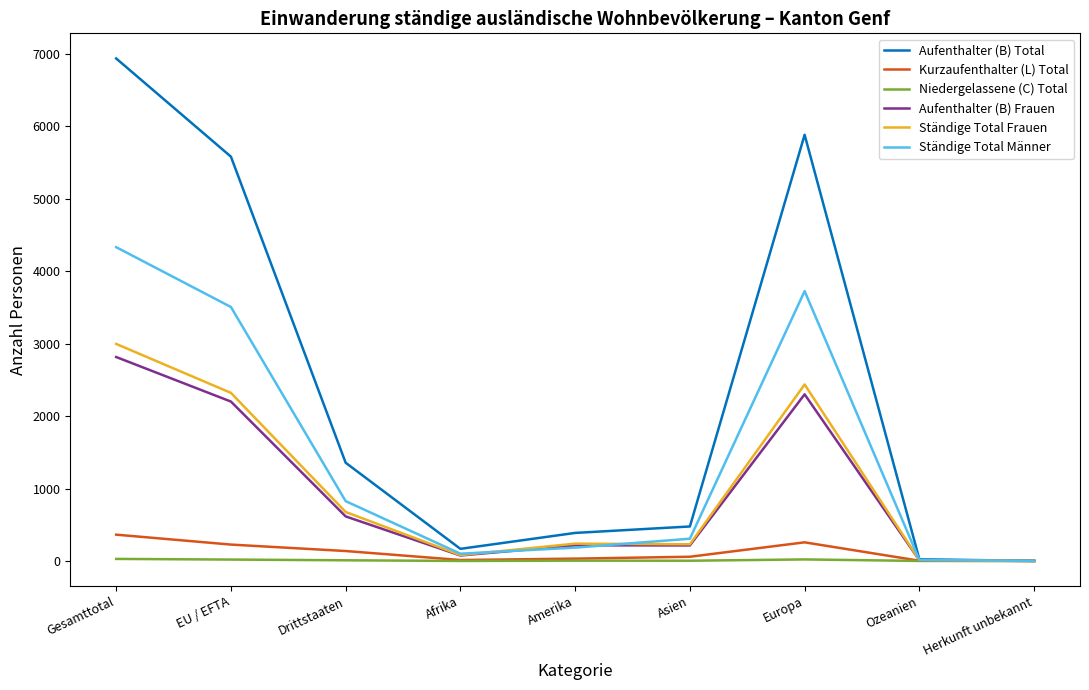

At how many categories does at least one series exceed 2974?

3